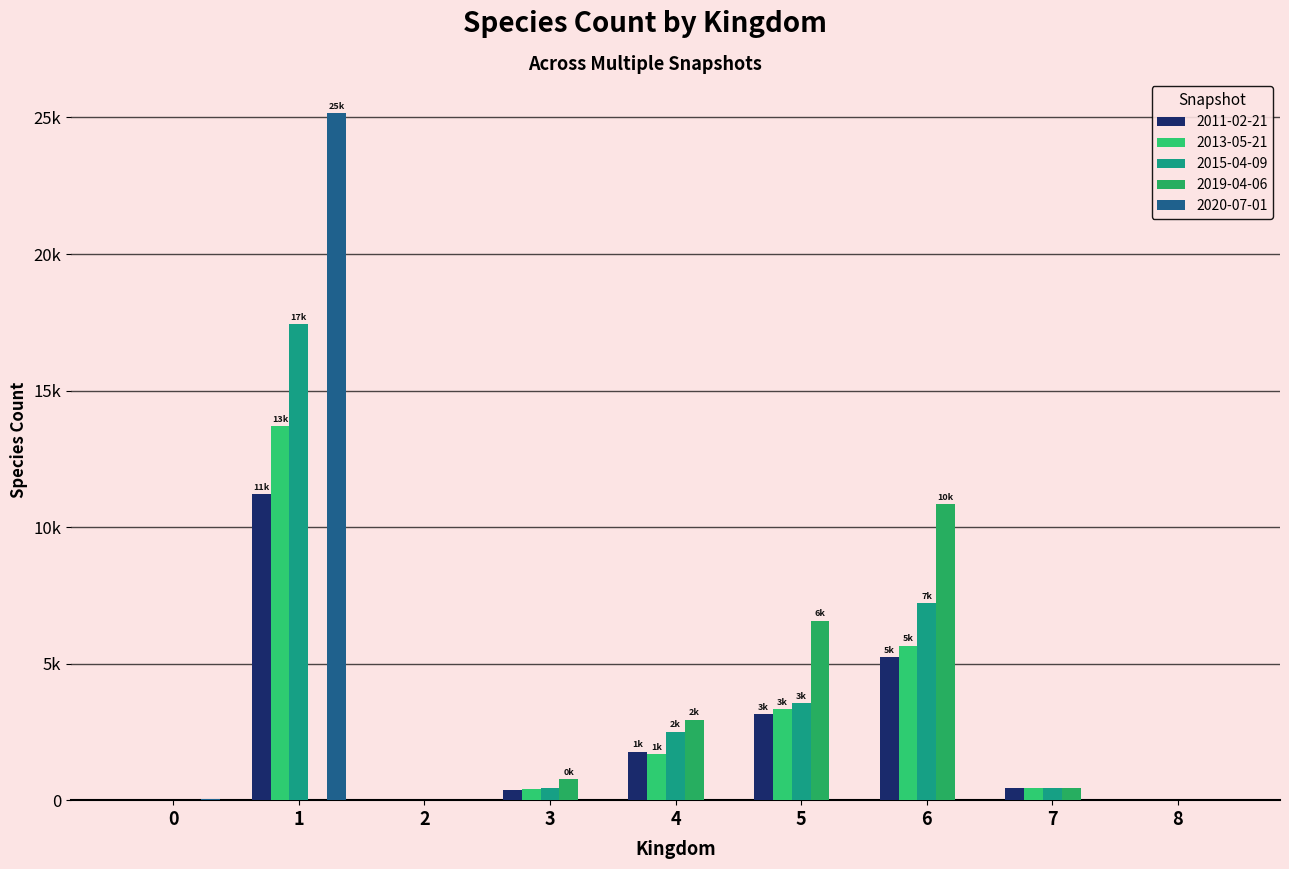

Are the bars grouped side by side (vs. stacked)?

Yes